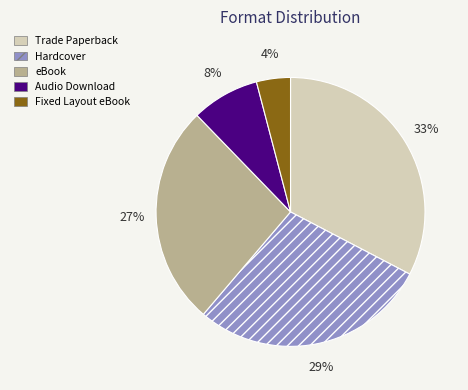

True or false: Trade Paperback accounts for 33% of the total.

True